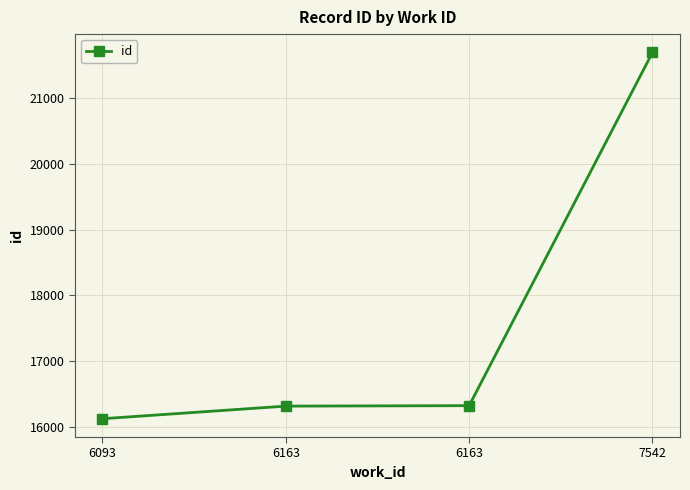

Which category has the highest value across all series?

7542